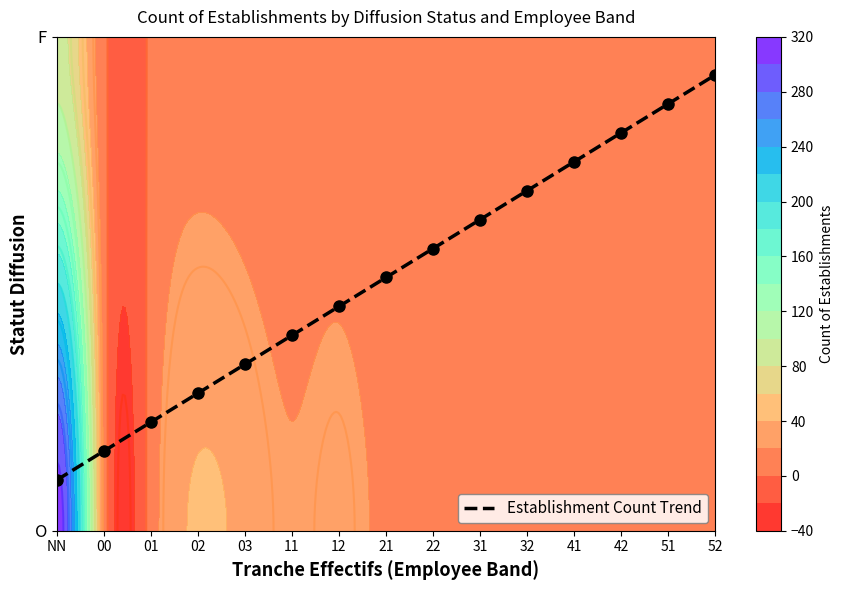

Reading left to right, what are all the values shown in this chart?

NN=4.0	00=6.3	01=8.6	02=10.9	03=13.1	11=15.4	12=17.7	21=20.0	22=22.3	31=24.6	32=26.9	41=29.1	42=31.4	51=33.7	52=36.0